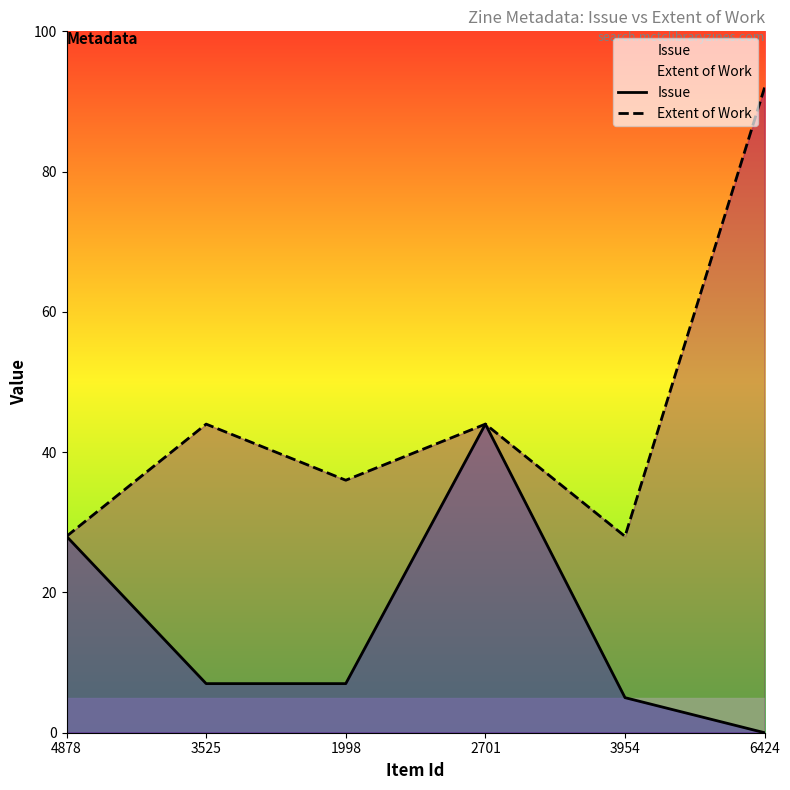

How many values in the Issue series are below 7?

2